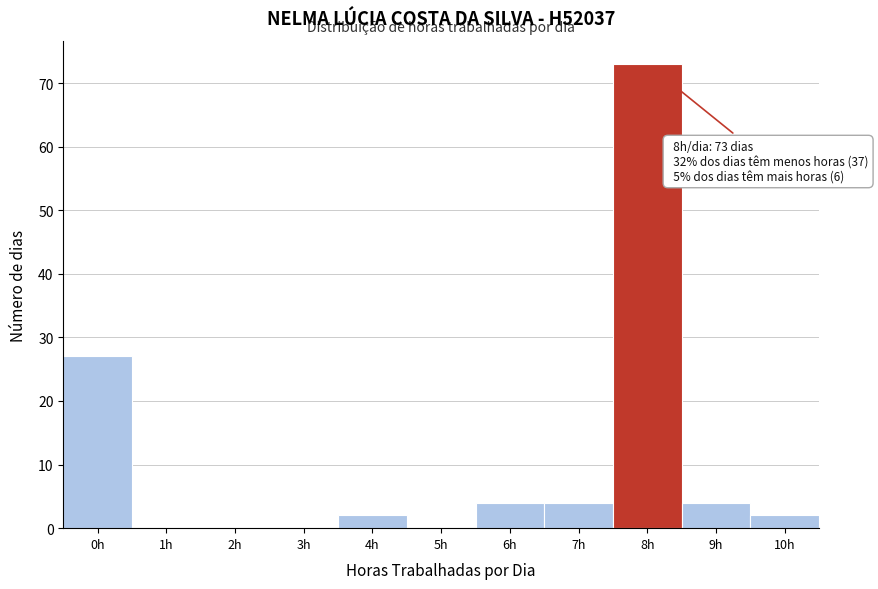

Reading left to right, transcribe all the data shown in this chart.

0h=27	1h=0	2h=0	3h=0	4h=2	5h=0	6h=4	7h=4	8h=73	9h=4	10h=2